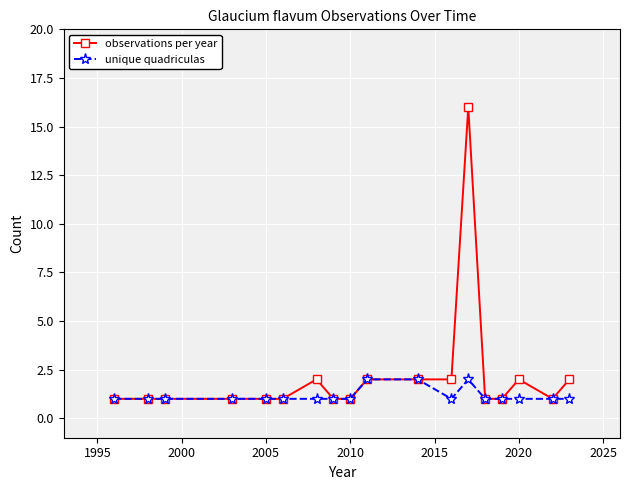

Rank the series by their average value, from highest to lowest.

observations per year, unique quadriculas